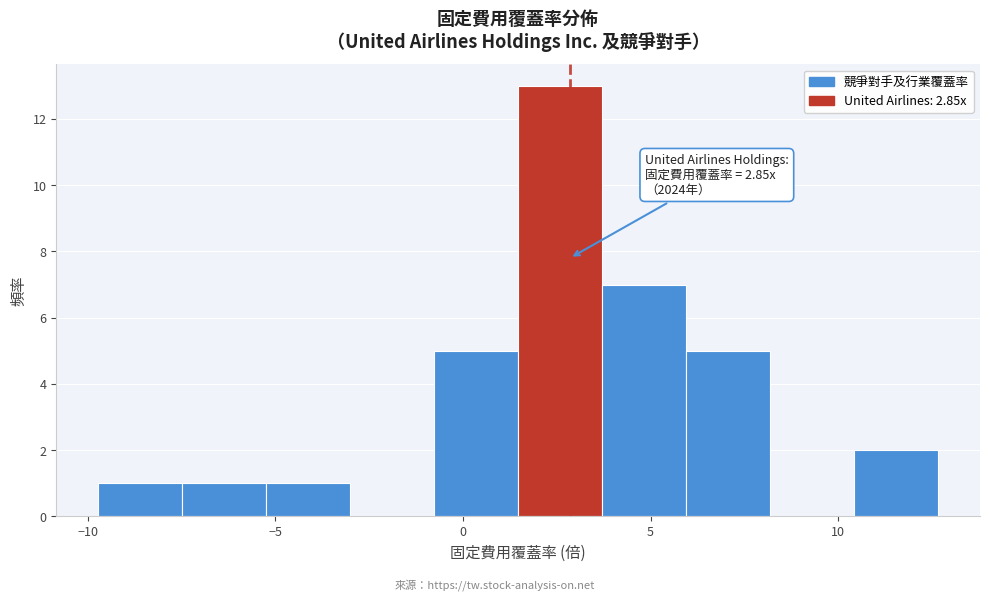

Over which range of the x-axis is the bar tallest?

1.5 to 3.5